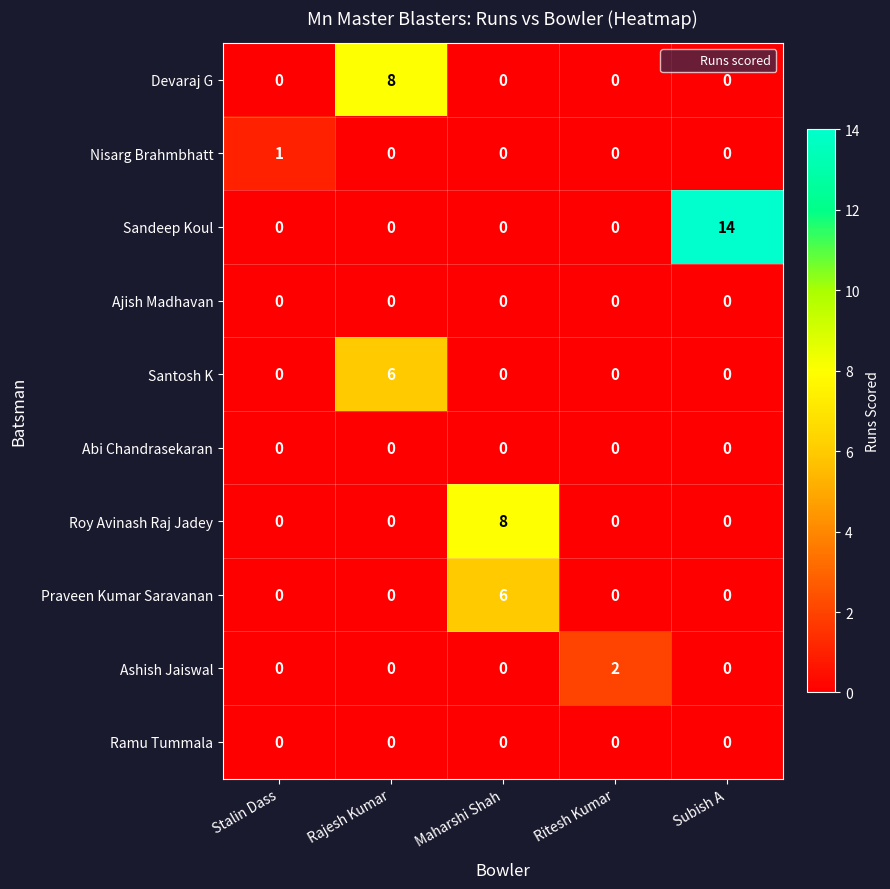

At which category does the chart reach its peak across all series?

Subish A